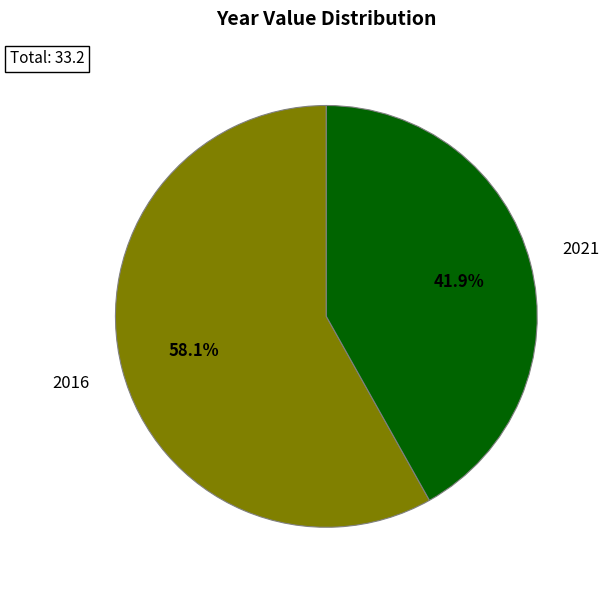

Approximately how many times larger is the value at 2021 compared to 2016?

0.7